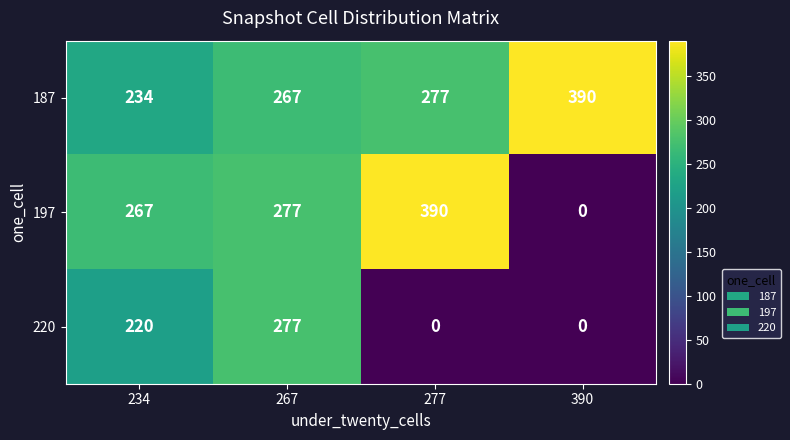

At which category is the sum across all series the highest?

267